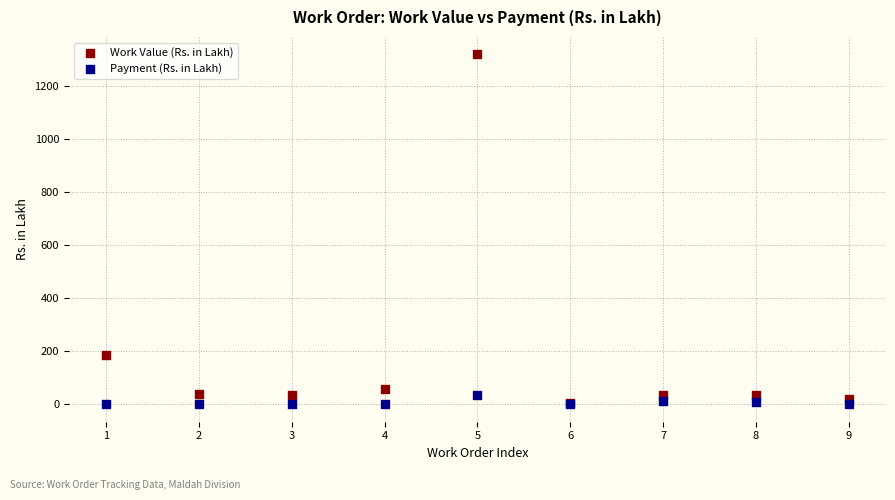

Across all series, what Y value is closest to 659?

186.6